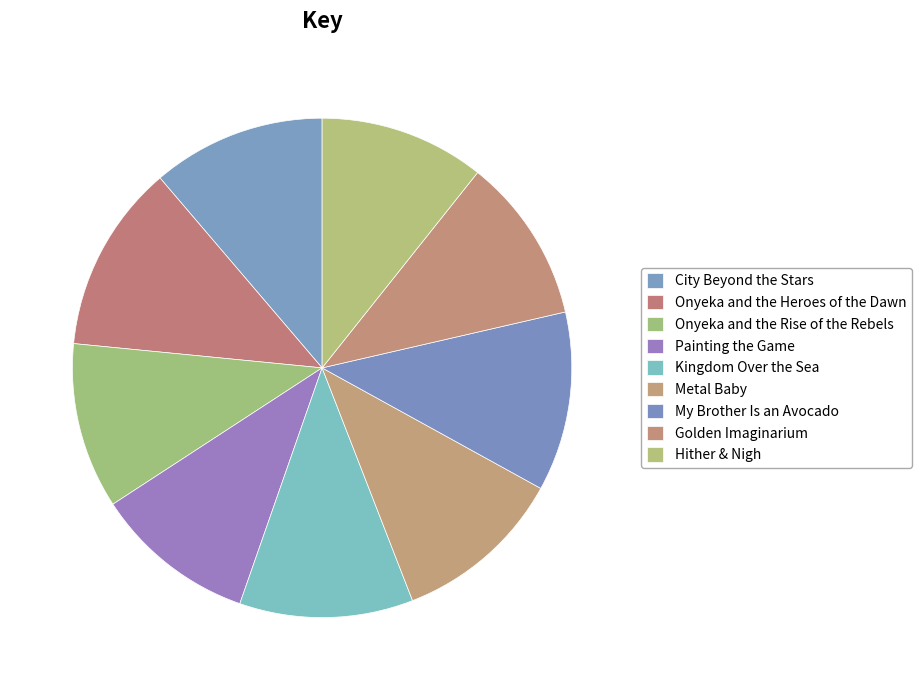

Is it true that My Brother Is an Avocado is 12% of the pie?

True